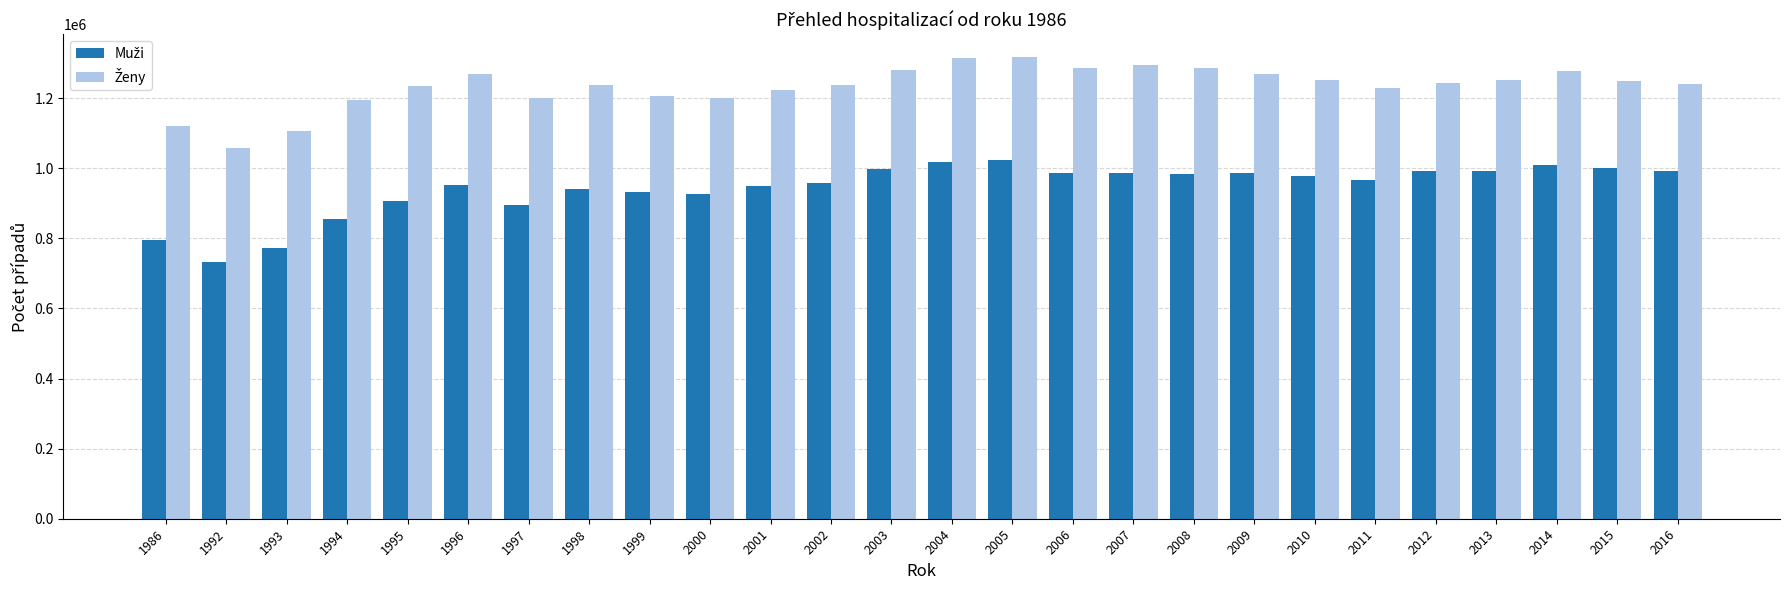

What is the difference between the highest and lowest values at 1998?

295438